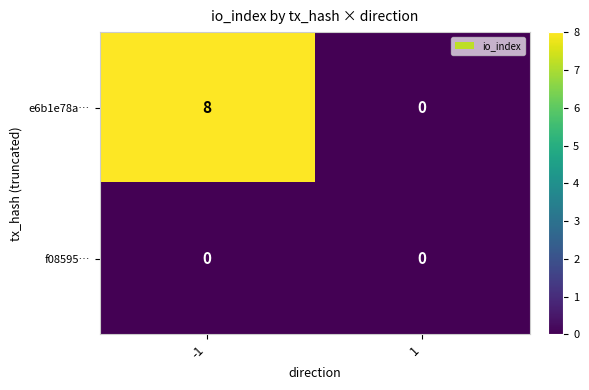

Is it true that f08595… equals 0 at -1?

True